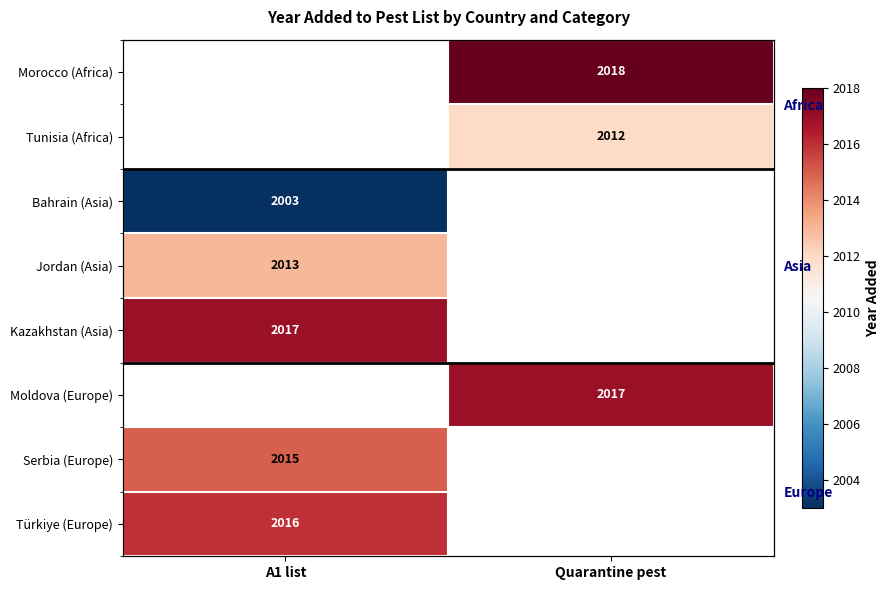

Which has a higher value, A1 list or Quarantine pest?

Quarantine pest